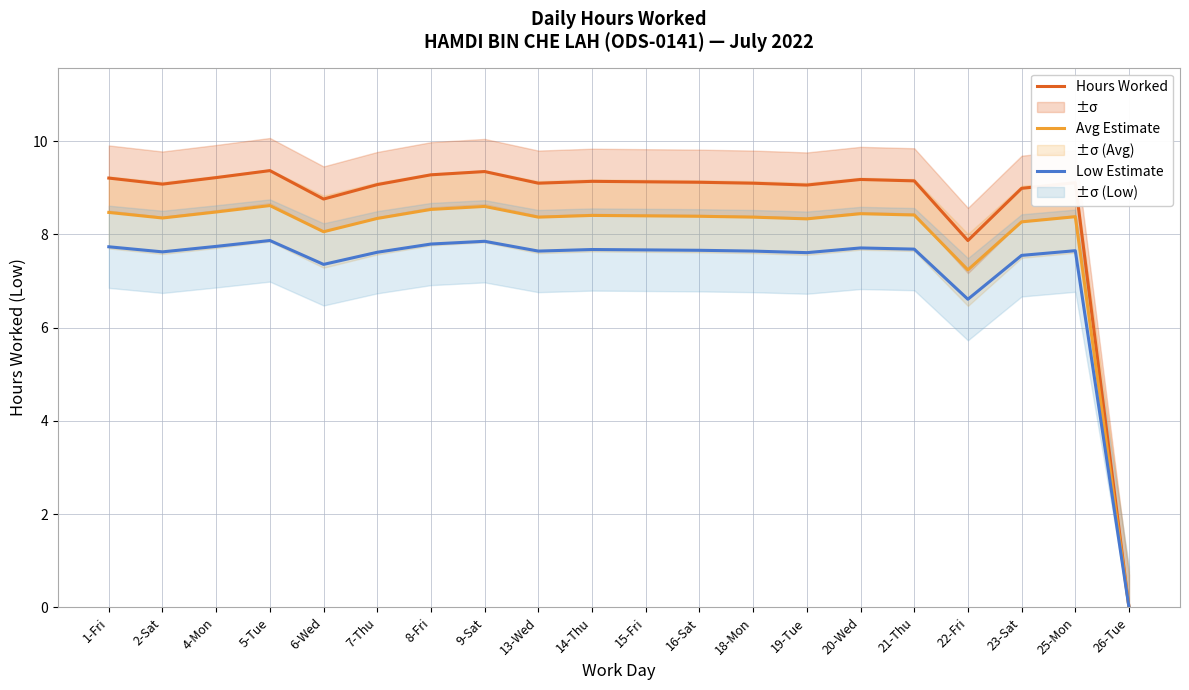

What is the approximate value of Hours Worked at 25-Mon?

9.1